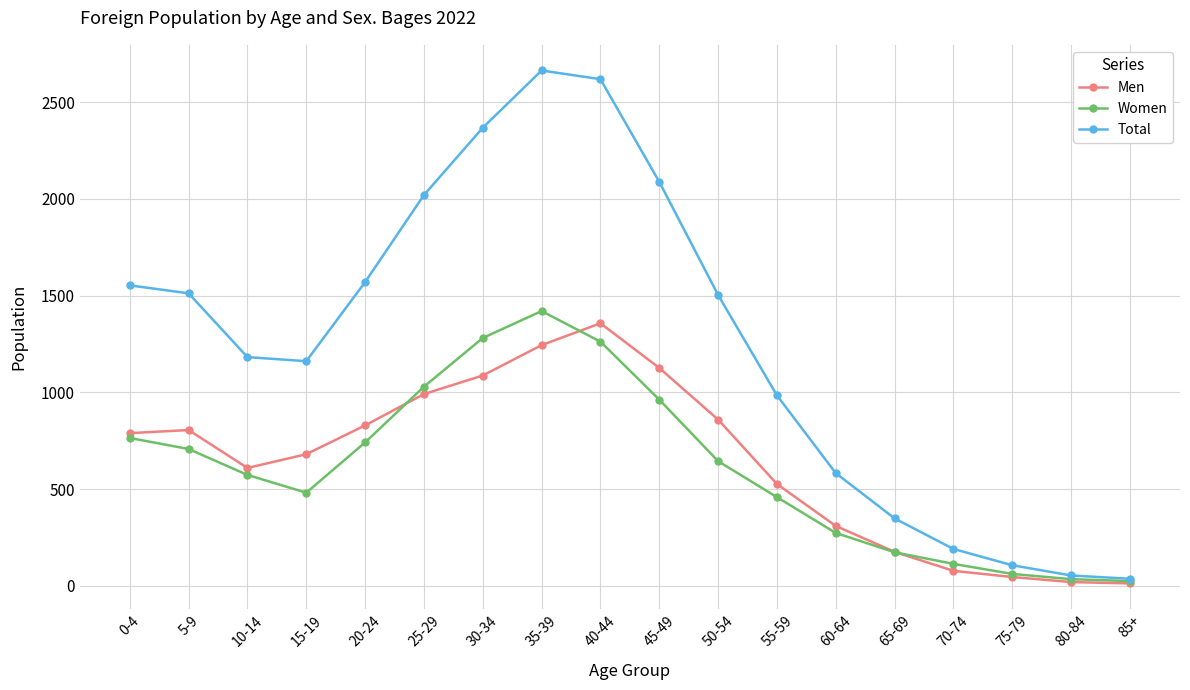

What is the highest value of the Total series?

2664